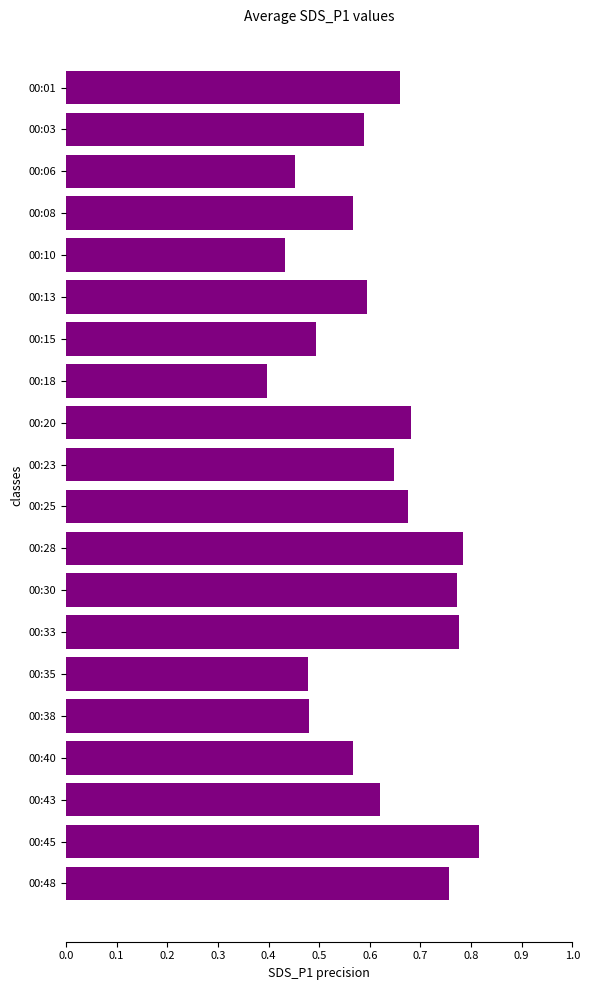

The value at 00:08 is 0.6. True or false?

True